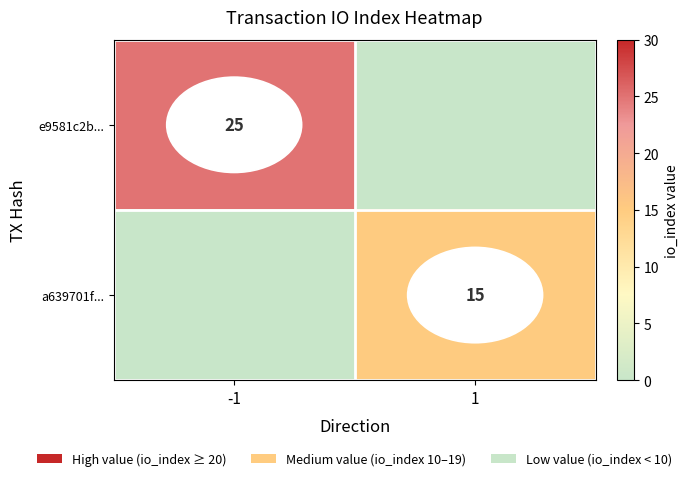

The value of e9581c2b... at -1 is 43. True or false?

False